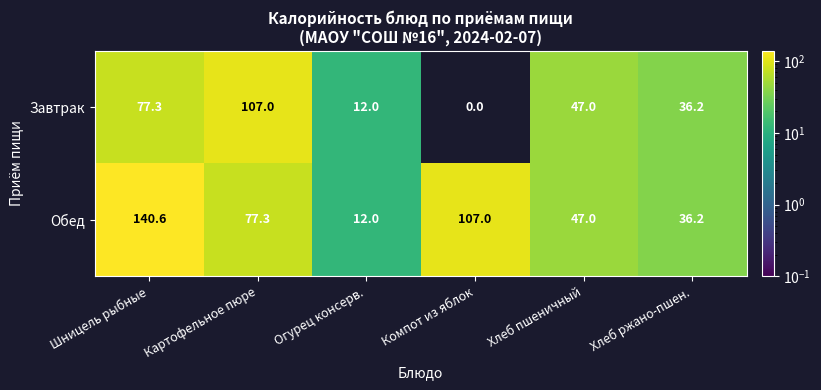

At Компот из яблок, list the series in order from largest to smallest.

Обед, Завтрак